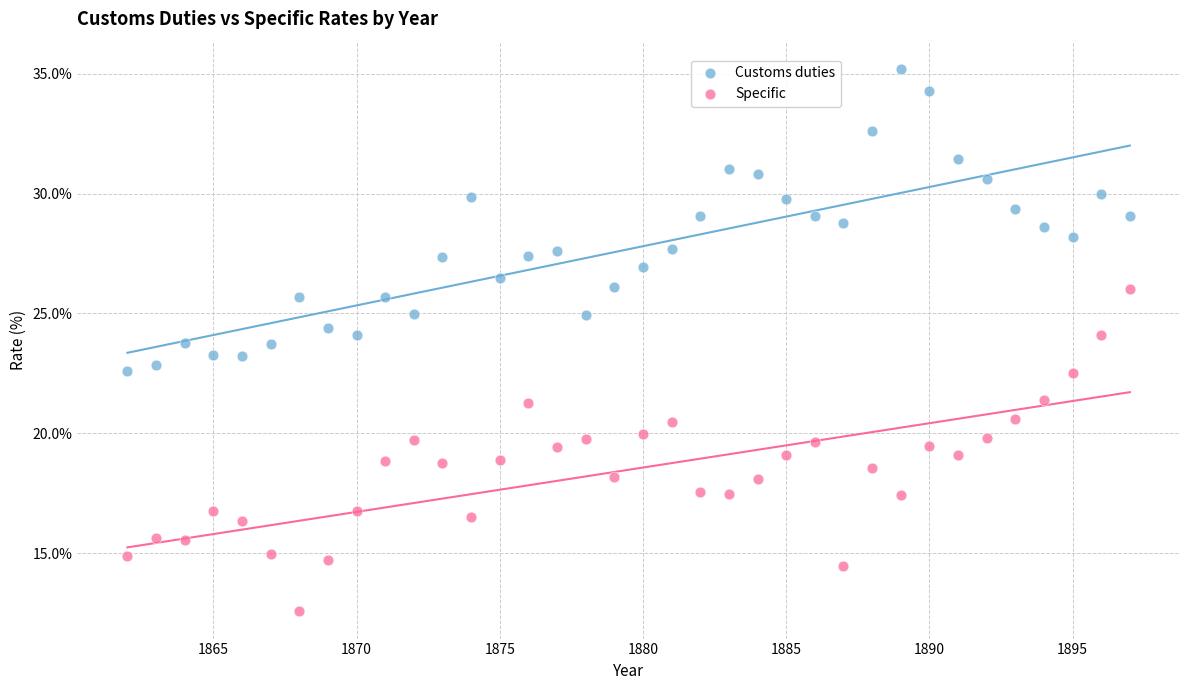

Which series reaches the minimum Y coordinate?

Specific